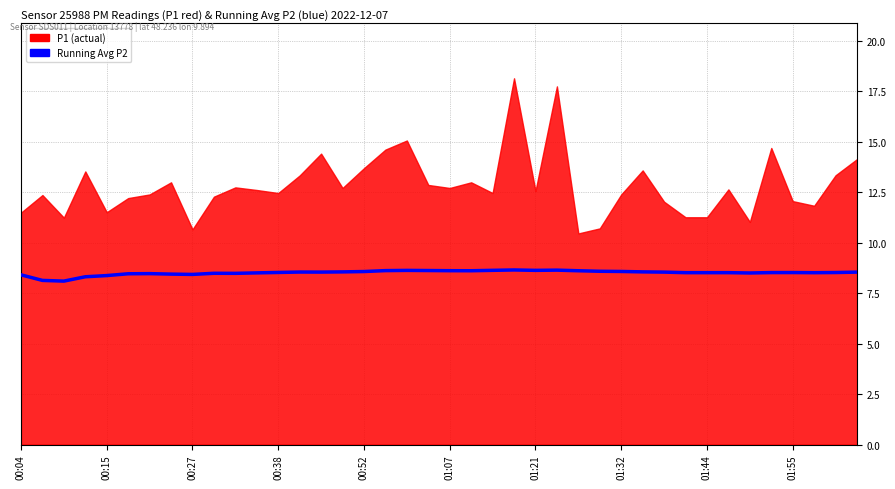

How many lines are shown in the chart?

1